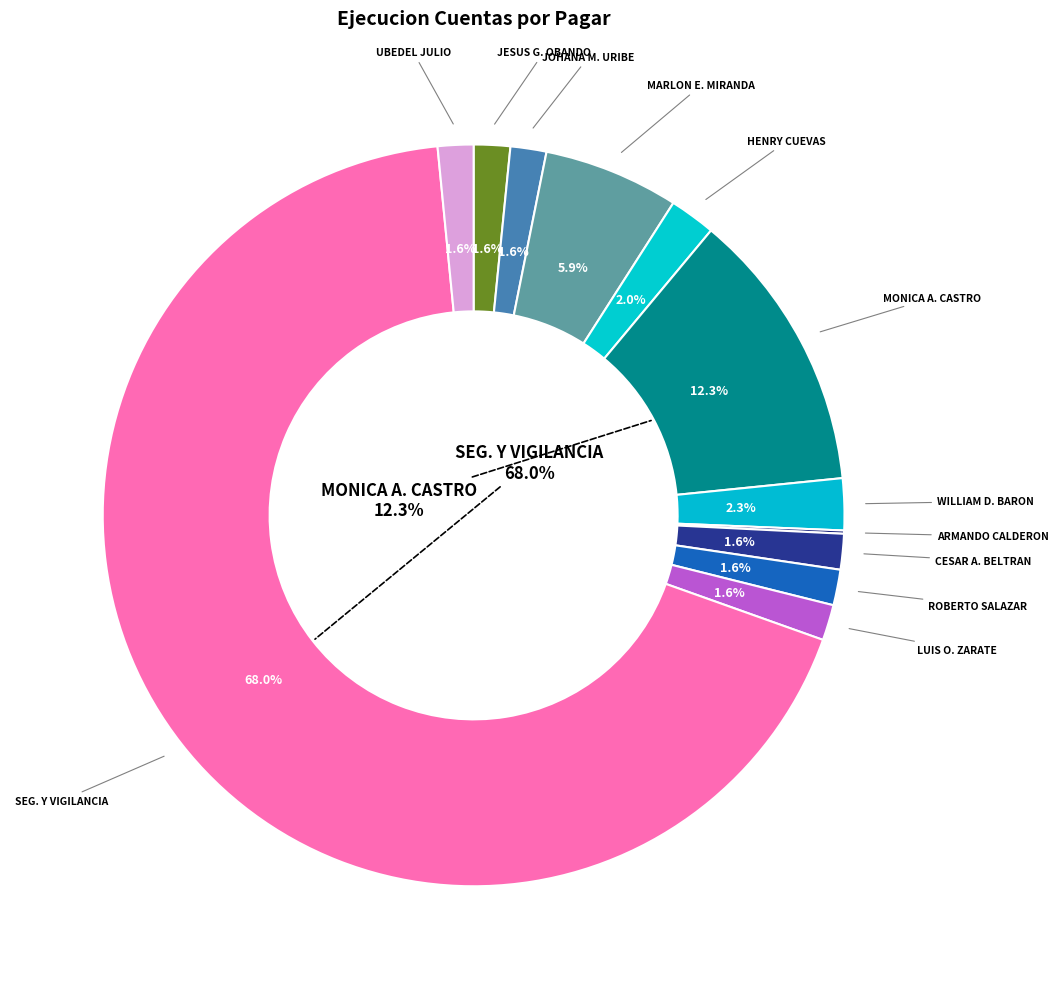

True or false: UBEDEL JULIO accounts for 2% of the total.

True